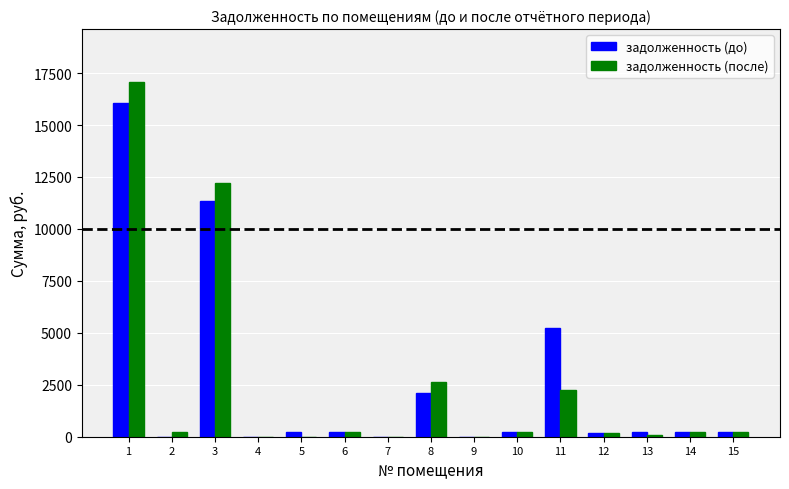

What is the sum of all задолженность (после) values?

35554.5